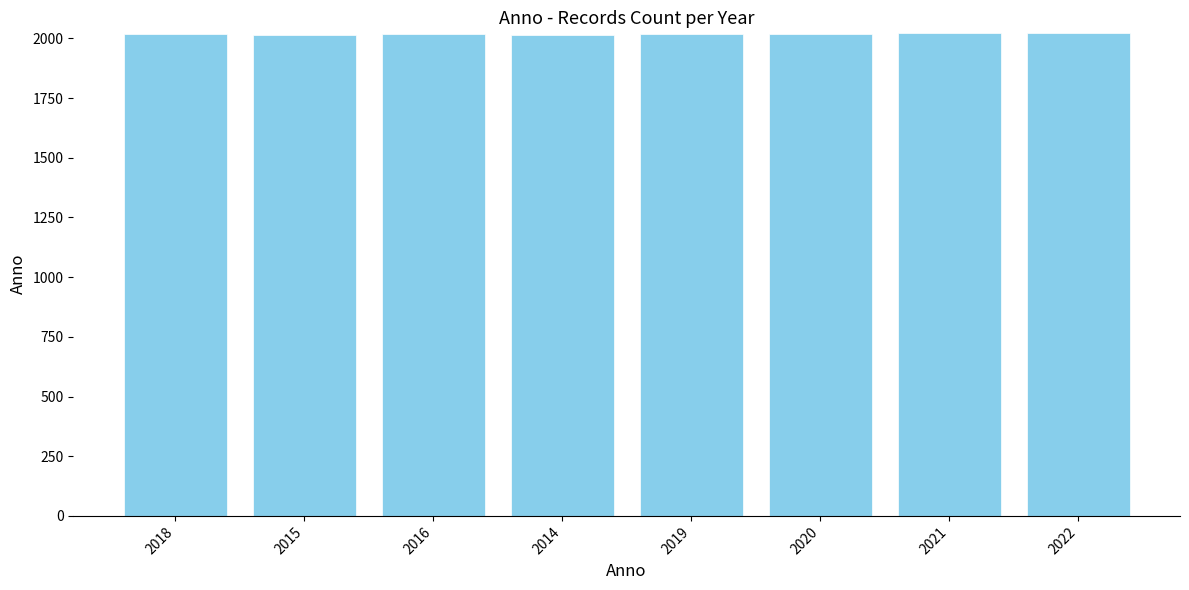

What is the label of the 6th bar from the left?

2020